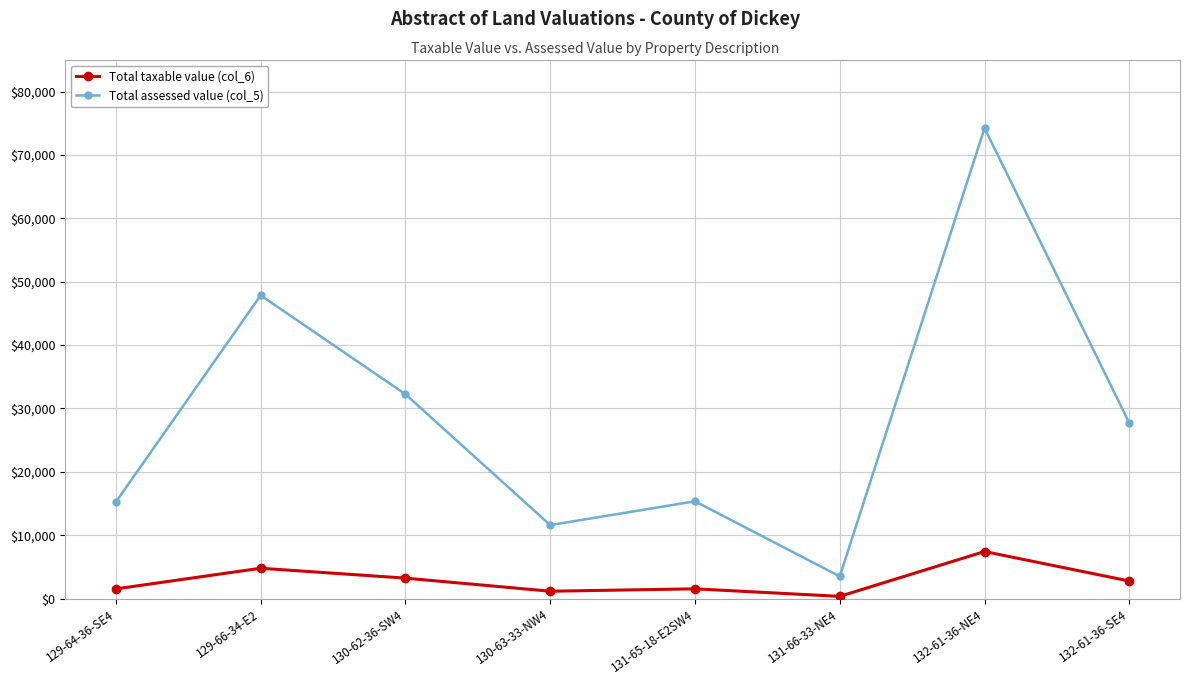

Which category has the lowest value in the Total assessed value (col_5) series?

131-66-33-NE4